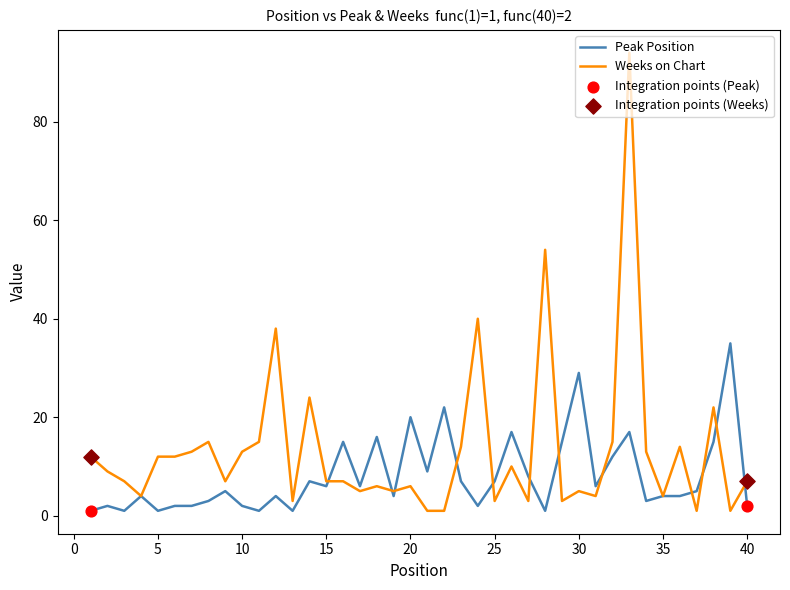

Which series has the largest total across all categories?

Weeks on Chart